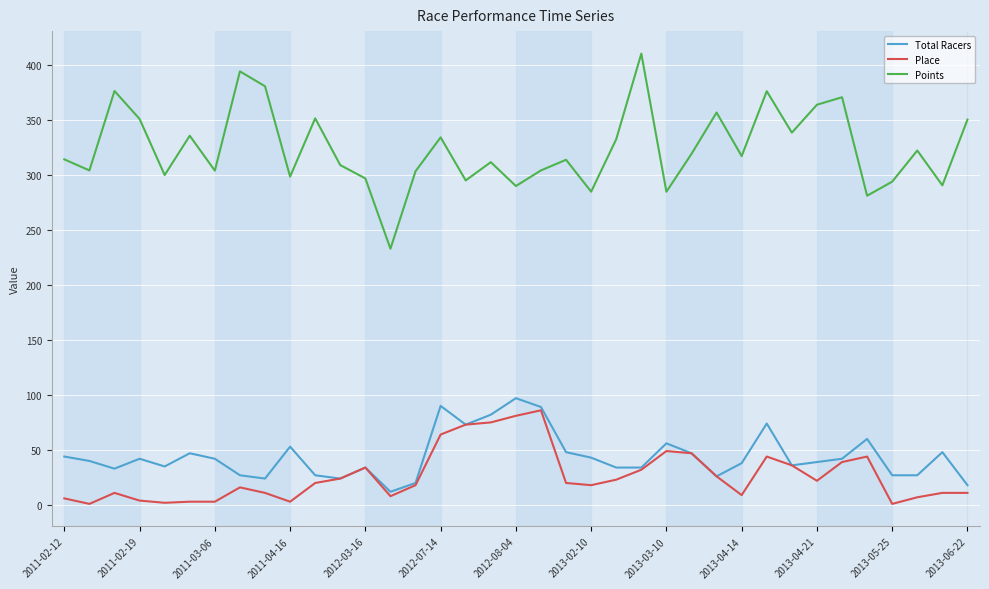

Which series has the widest spread of values?

Points